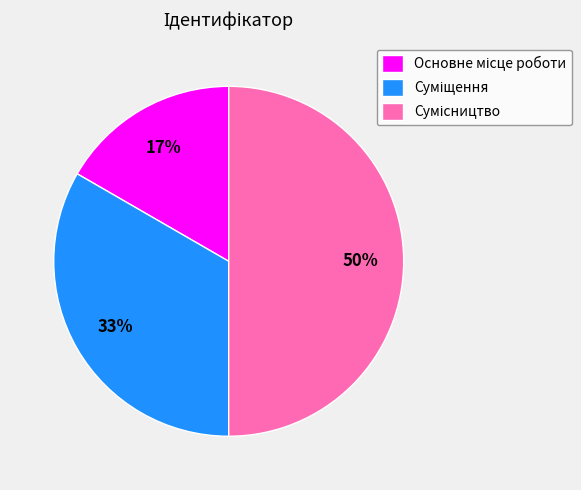

To the nearest percent, what is the difference between the largest and smallest slice percentages?

33%